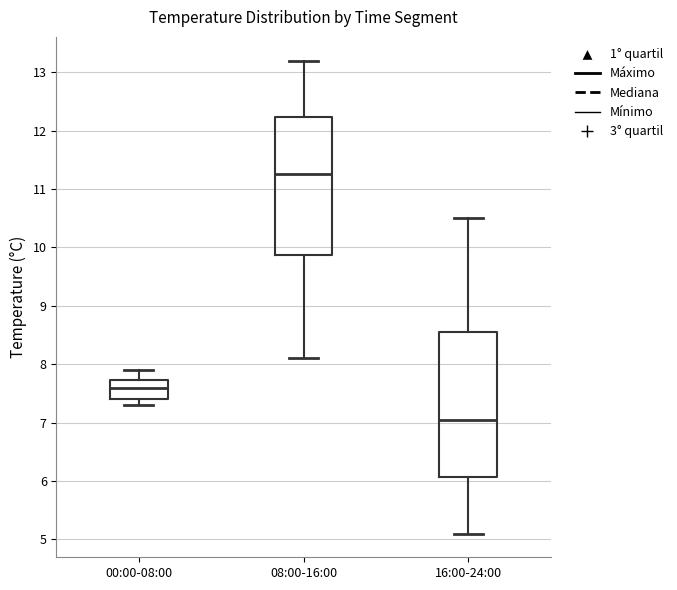

Which box has the highest median line?

08:00-16:00